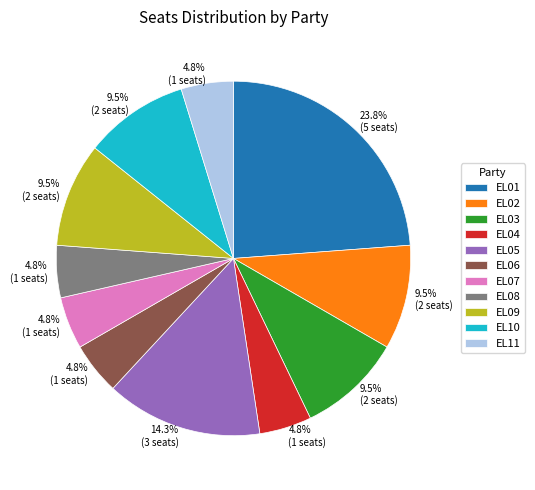

How many segments does this pie chart have?

11